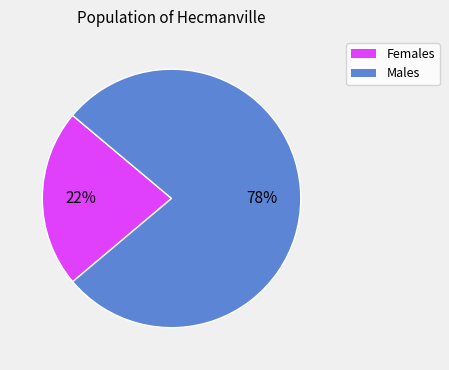

Is there a majority slice in this chart?

Yes